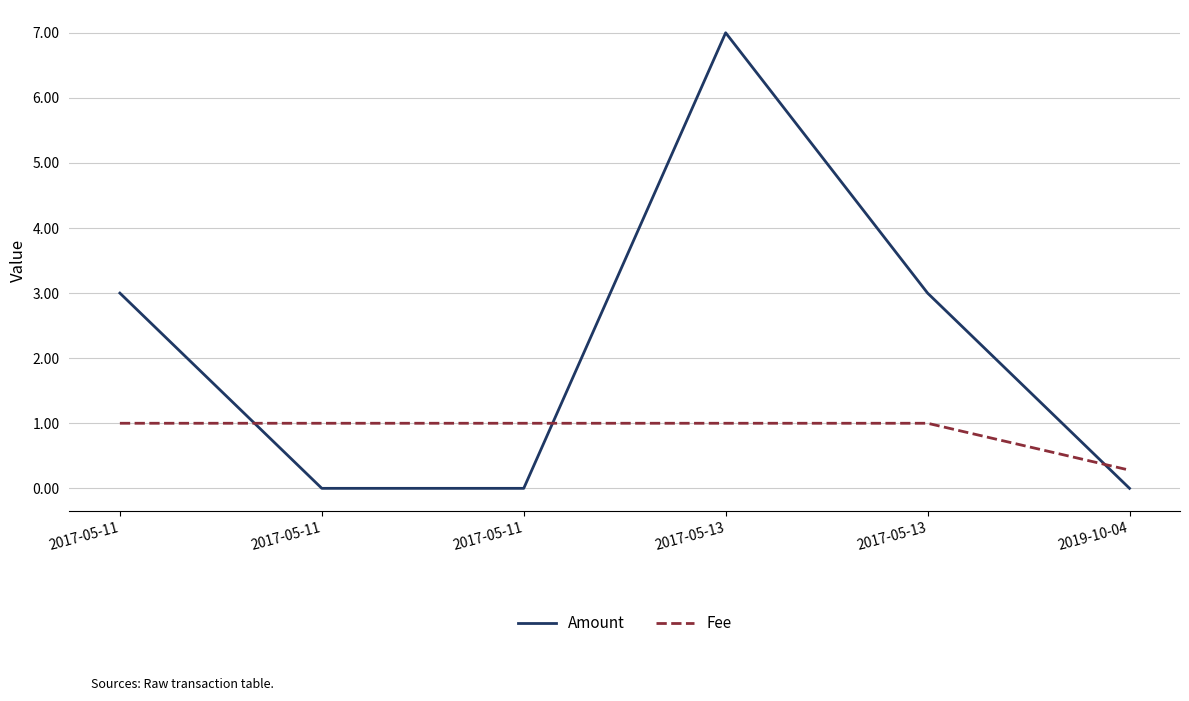

What are all the series names shown in the legend?

Amount, Fee